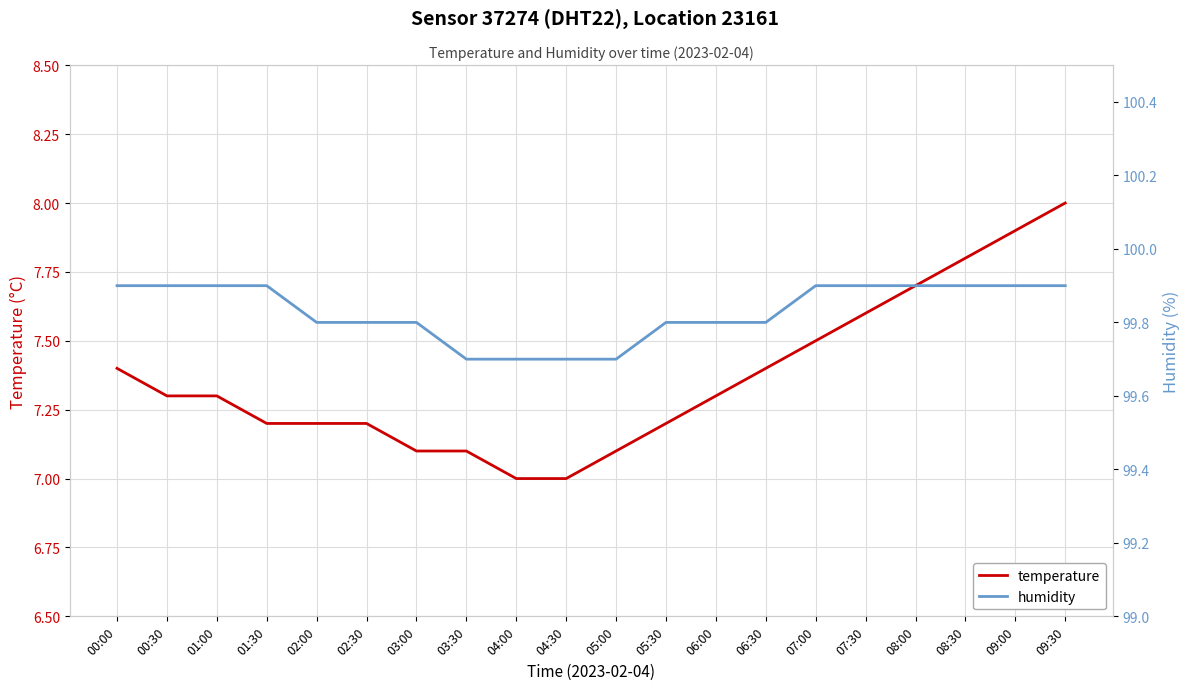

How many lines are shown in the chart?

2